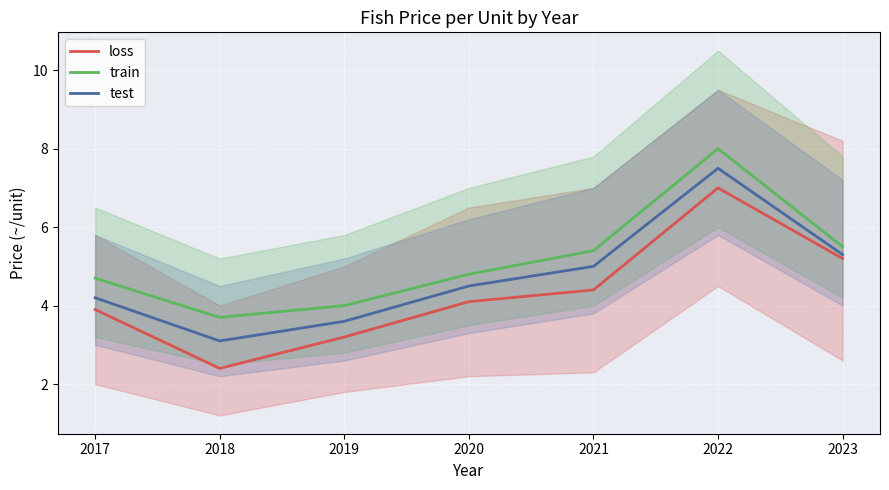

Which category has the lowest value in the train series?

2018